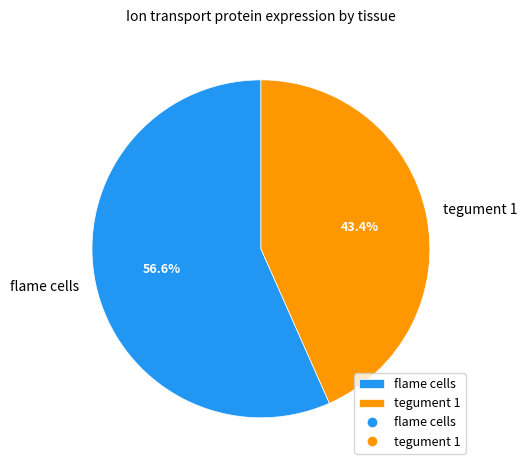

To the nearest percent, what portion does flame cells represent?

57%